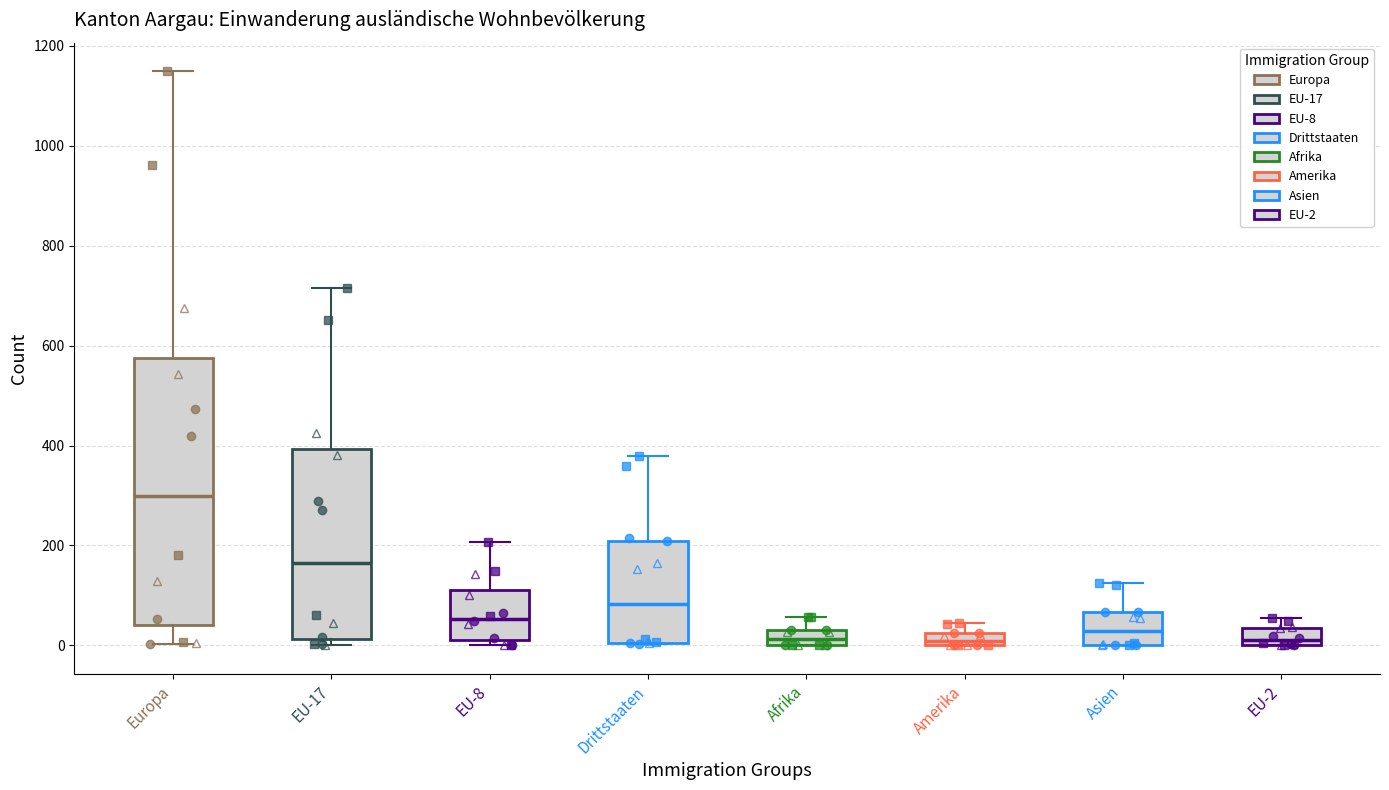

Which box is the tallest, from its lower edge to its upper edge?

Europa